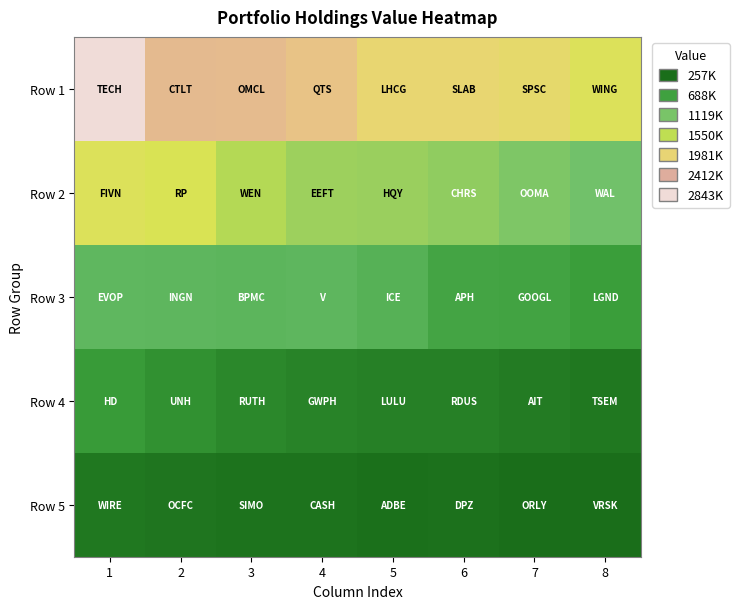

Which series has the largest total across all categories?

Row 1